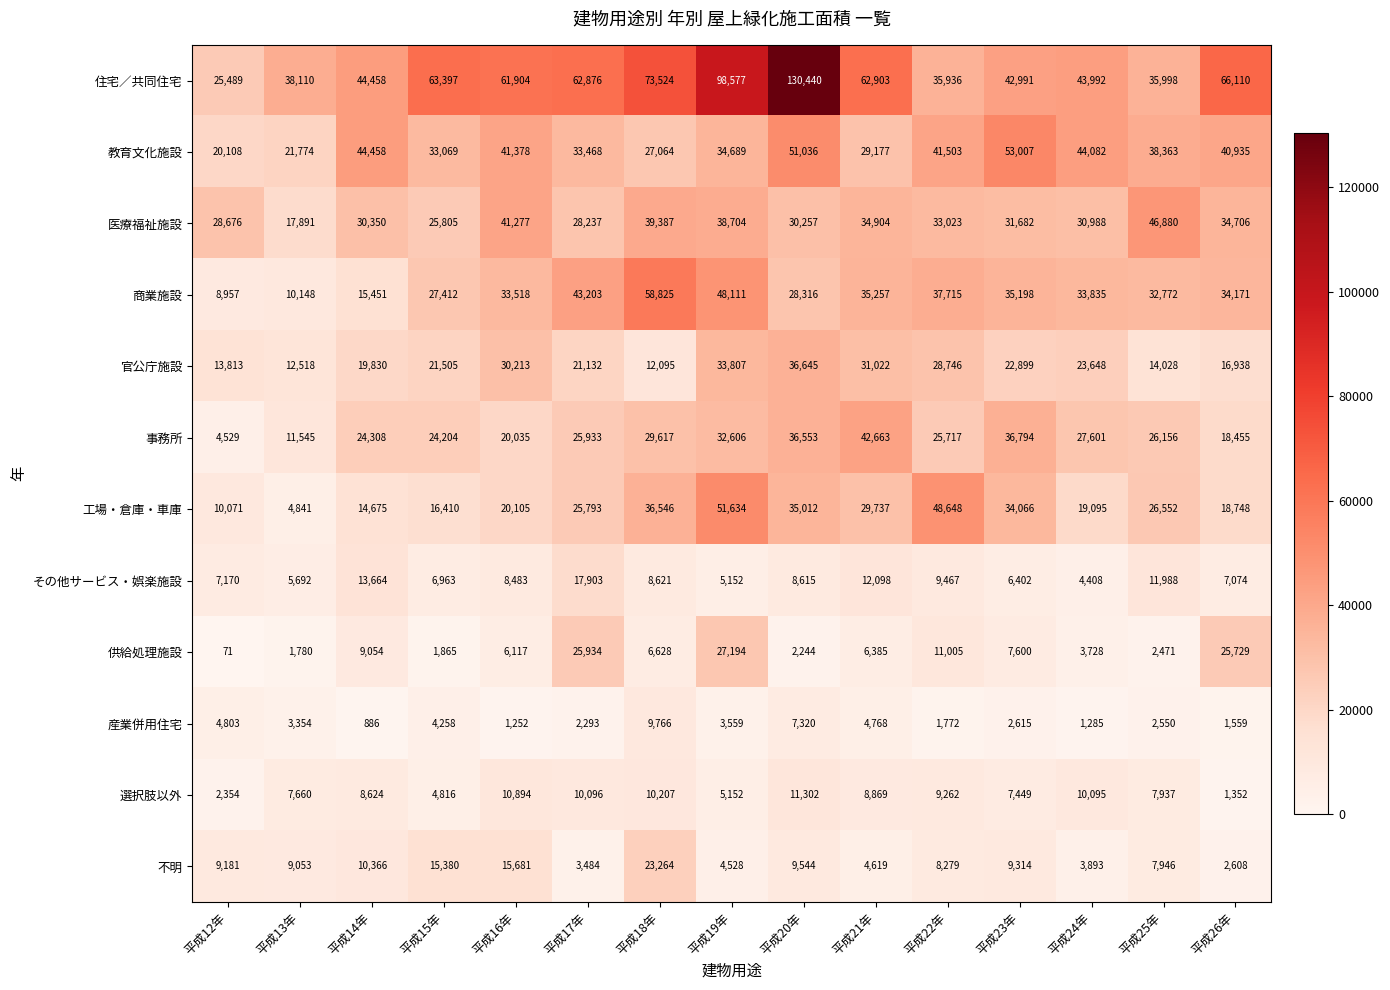

Count the number of categories in the chart.

15